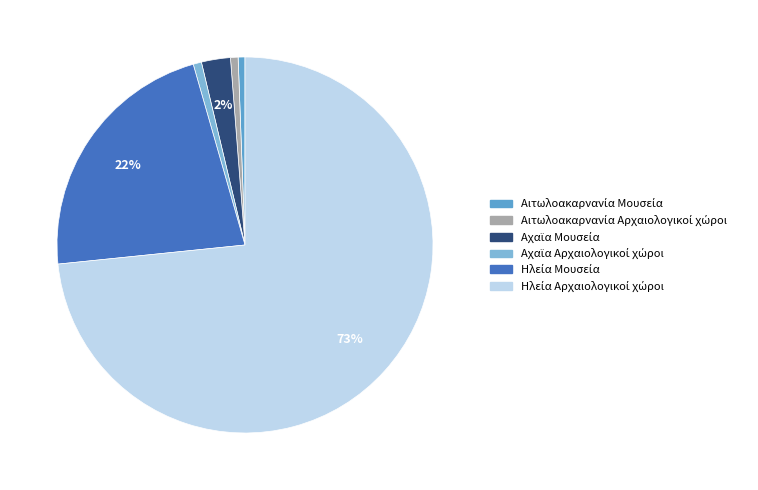

To the nearest percent, what is the average slice percentage?

17%